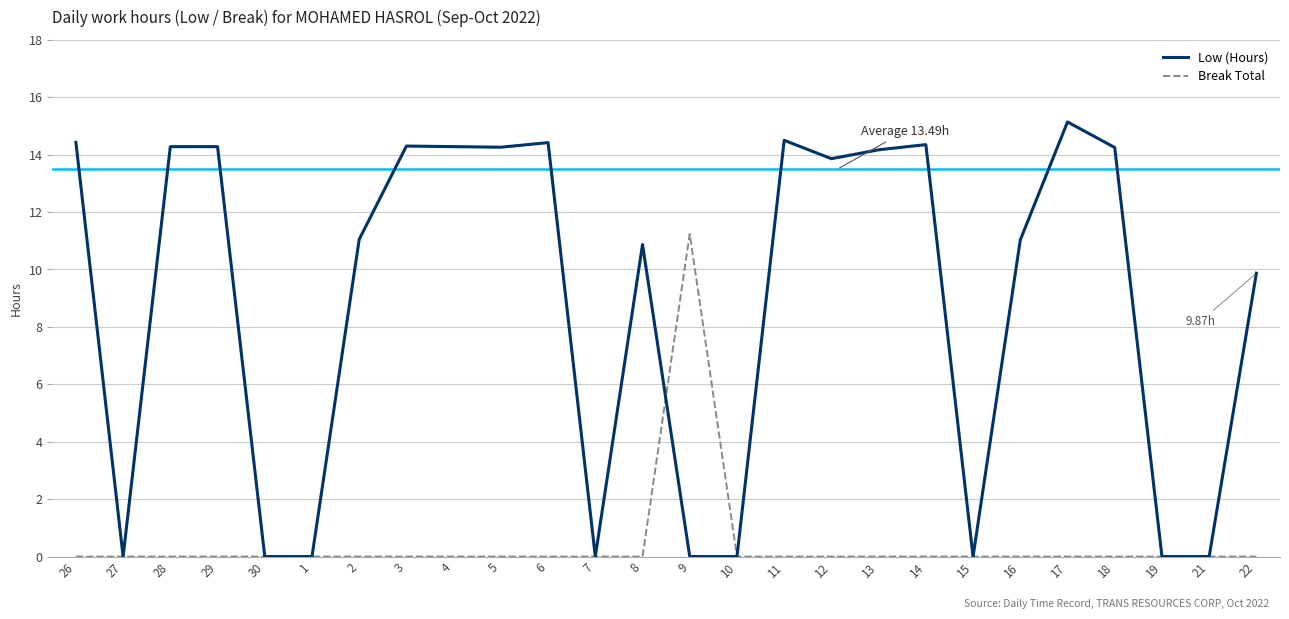

Is the value of Break Total at 9 greater than the value of Low (Hours) at 6?

No